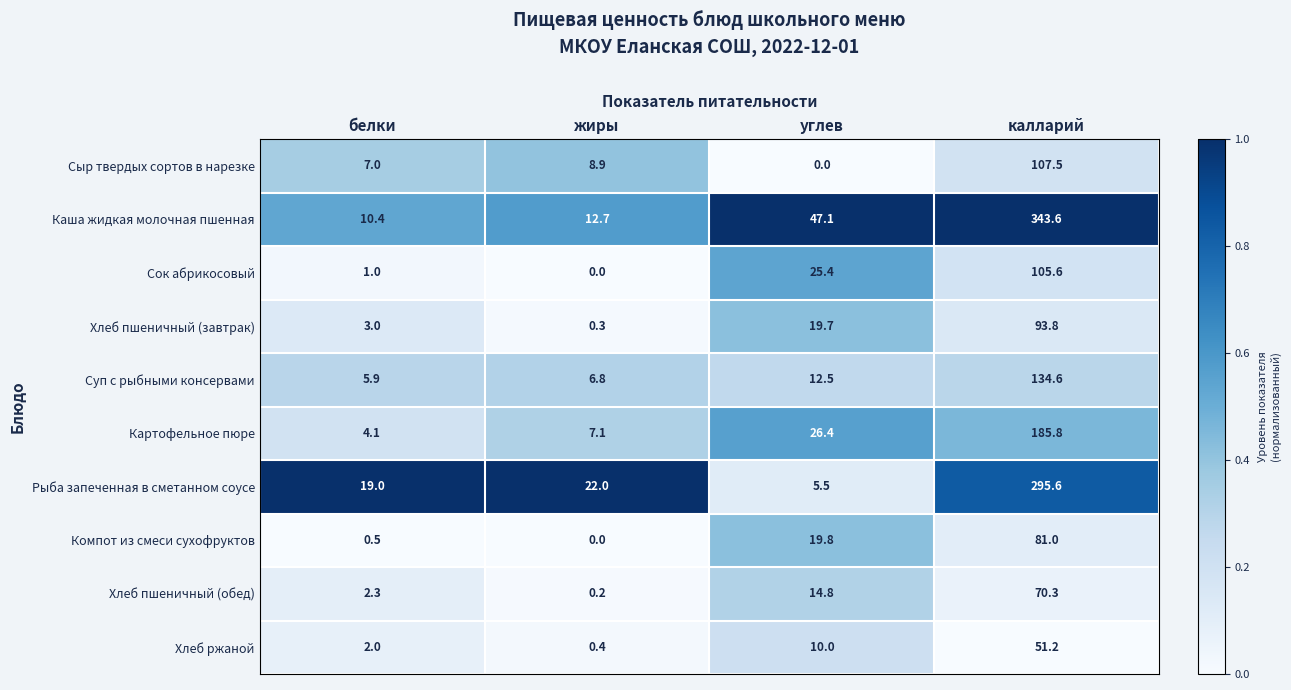

Is it true that Каша жидкая молочная пшенная equals 10.4 at белки?

True